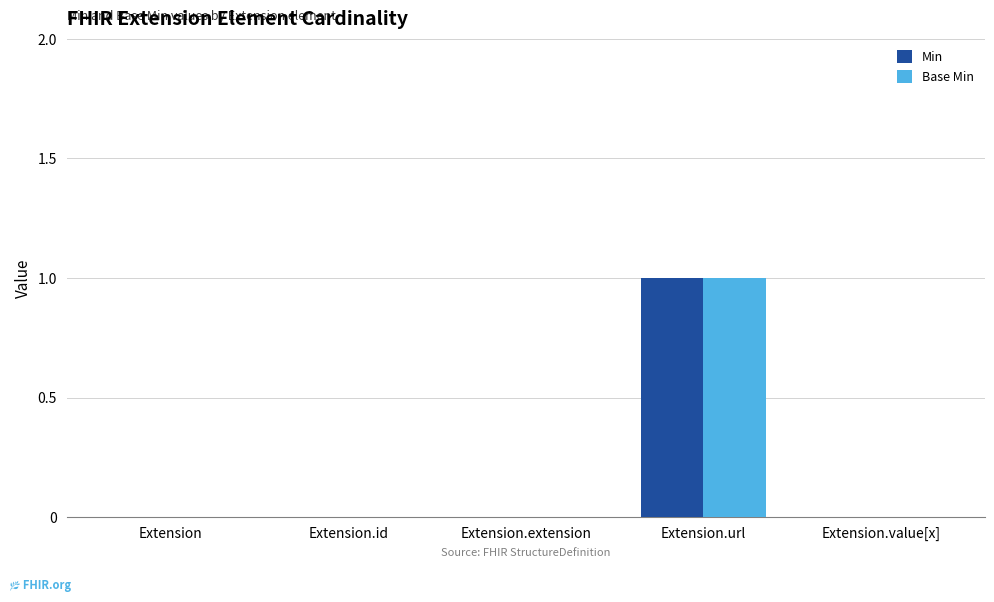

At which category is the sum across all series the highest?

Extension.url